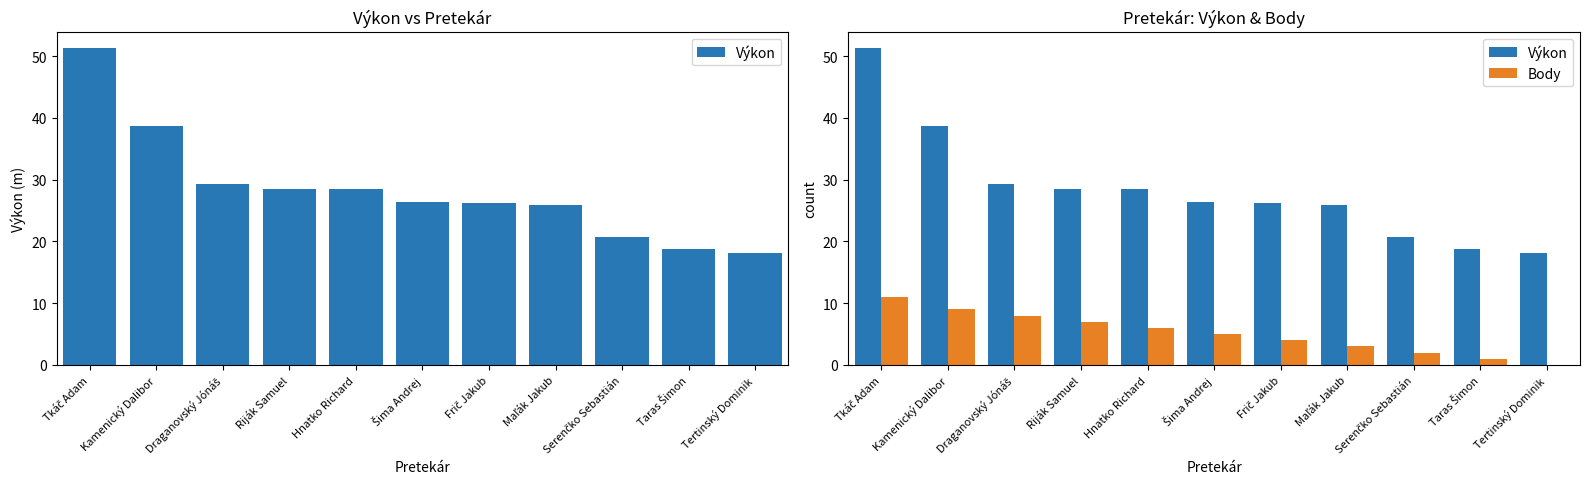

How many groups of bars are there?

11